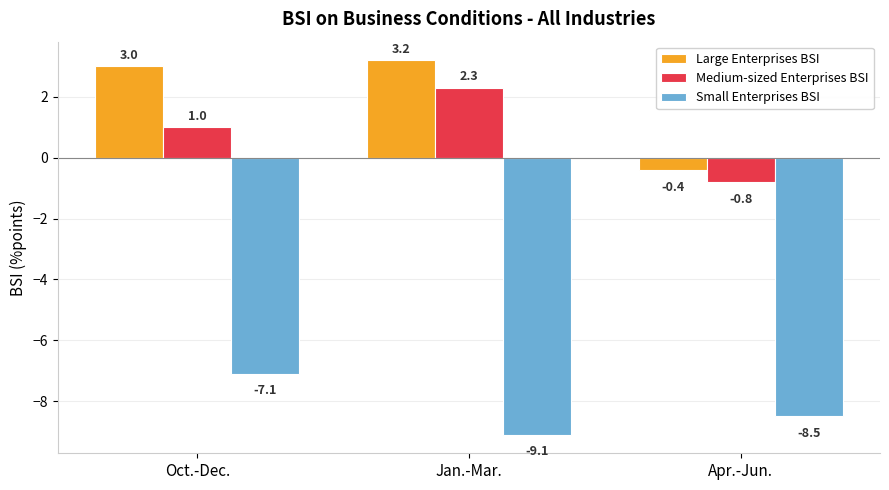

Is it true that Large Enterprises BSI equals 3.0 at Oct.-Dec.?

True